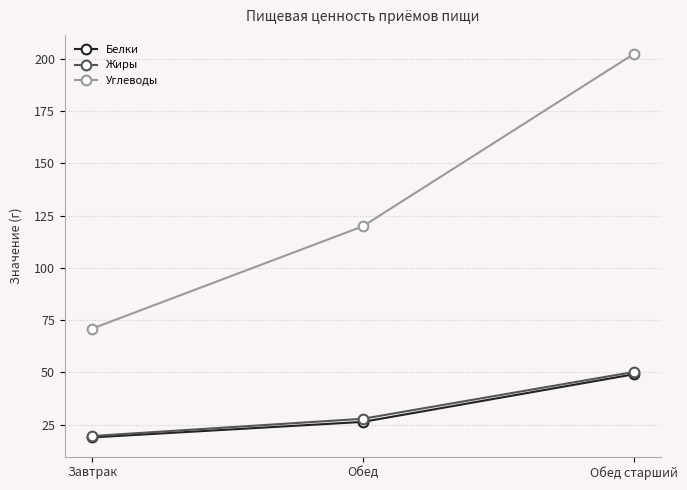

What is the value of the Белки point at the 3rd from the left?

49.1